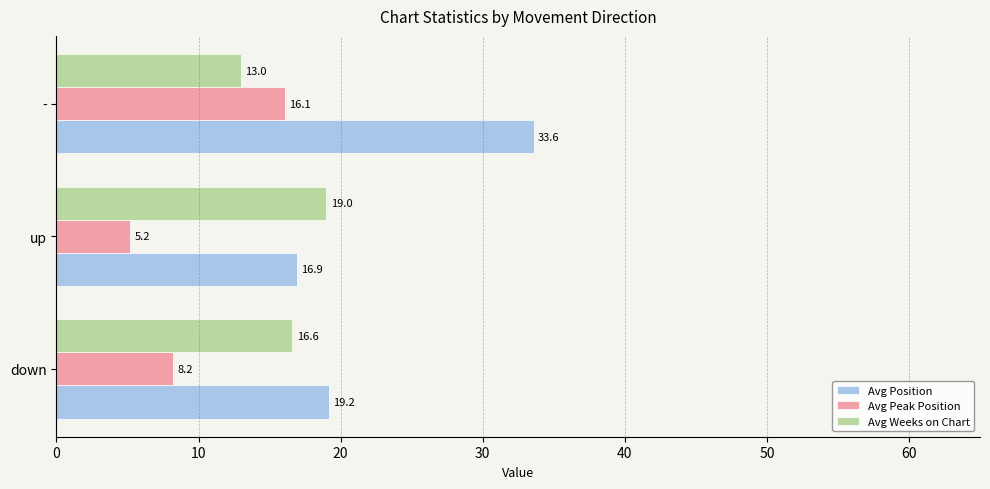

At which category is the sum across all series the highest?

-